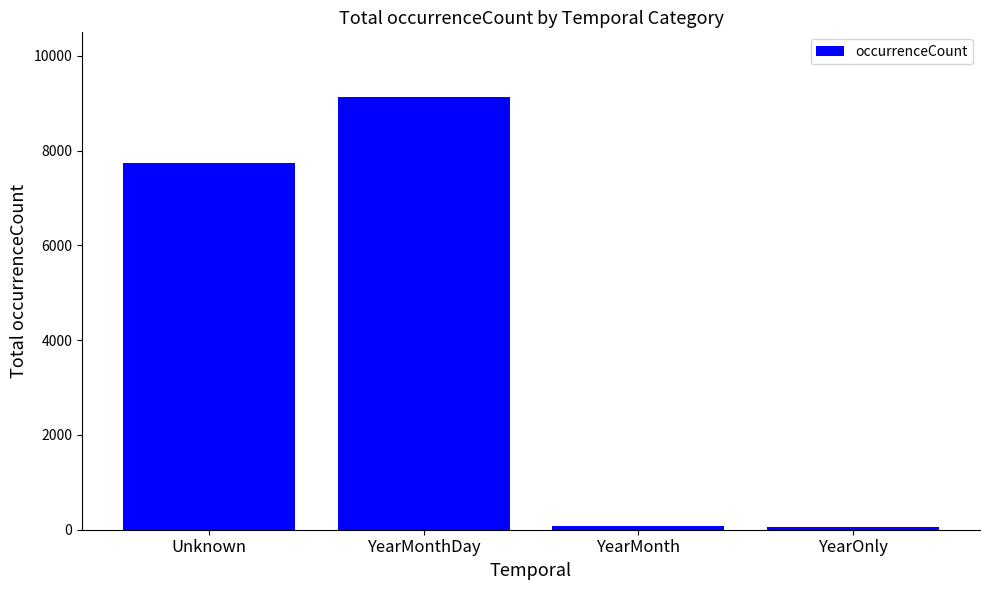

Is it true that the value at YearMonthDay is 9128?

True